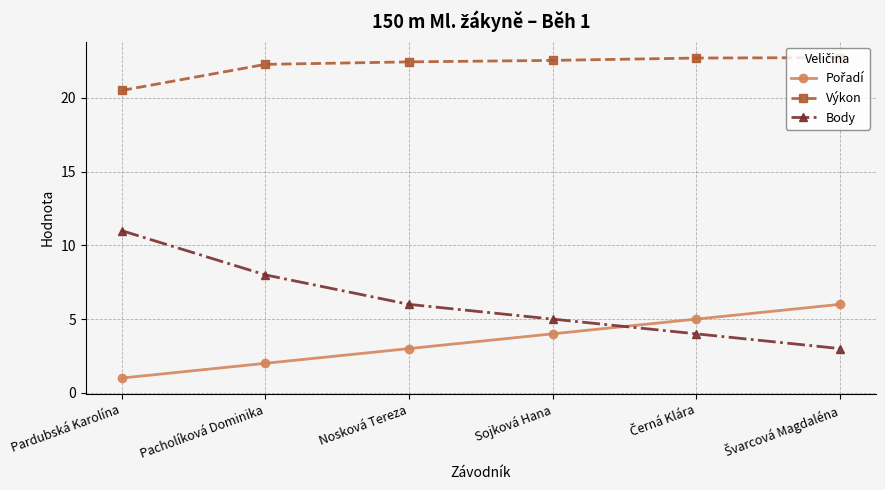

What is the smallest value displayed?

1.0